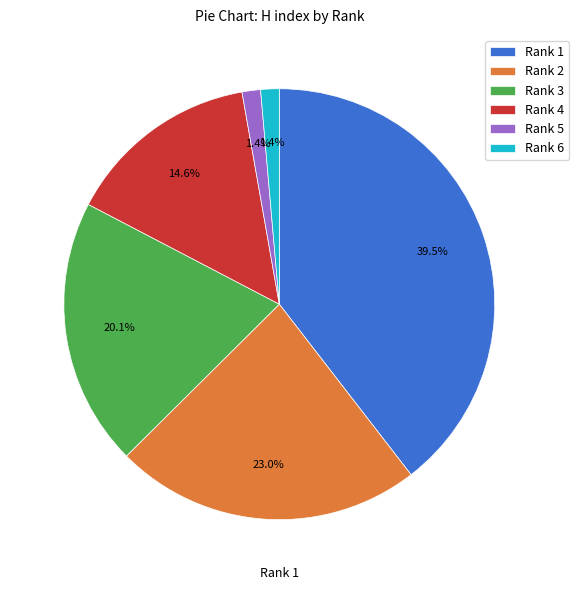

To the nearest percent, what is the difference between the largest and smallest slice percentages?

38%